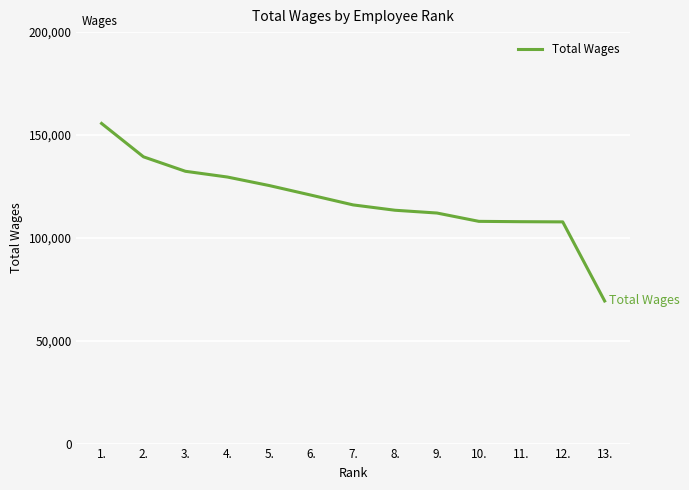

Is it true that the value at 3. is 217600?

False